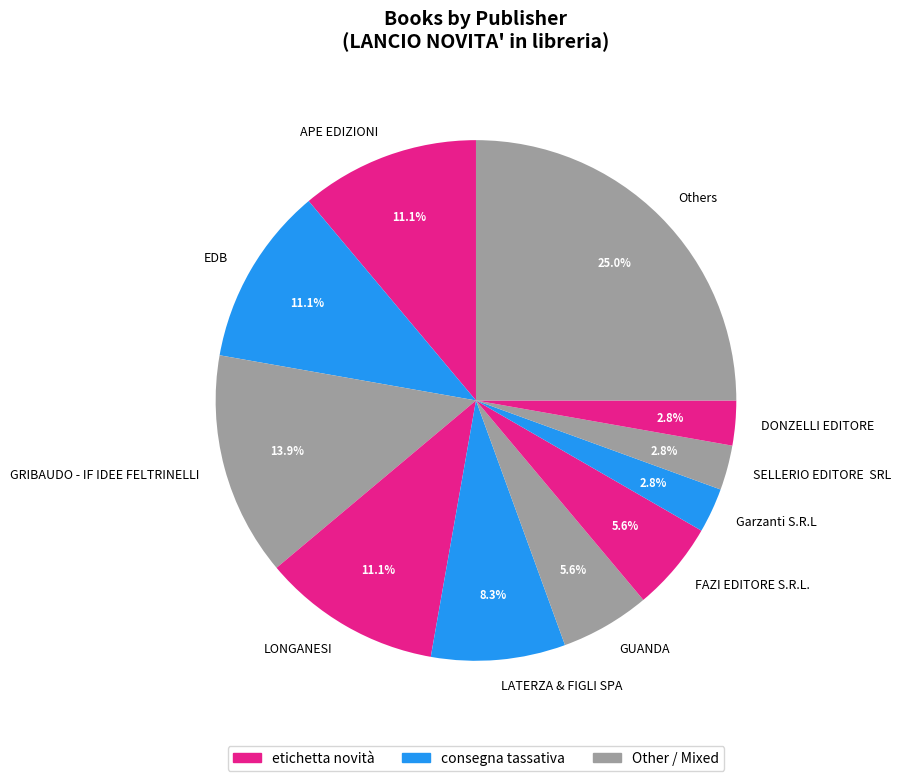

Between GUANDA and DONZELLI EDITORE, which is larger?

GUANDA